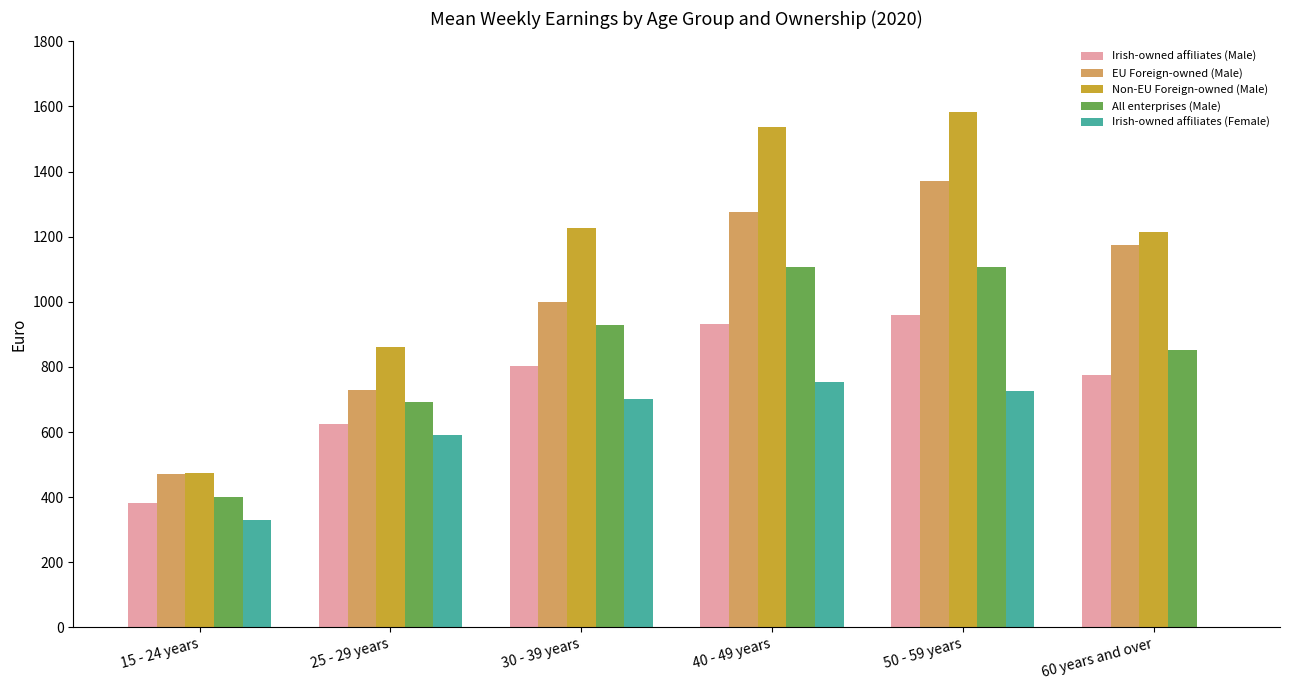

Which series has the widest spread of values?

Non-EU Foreign-owned (Male)